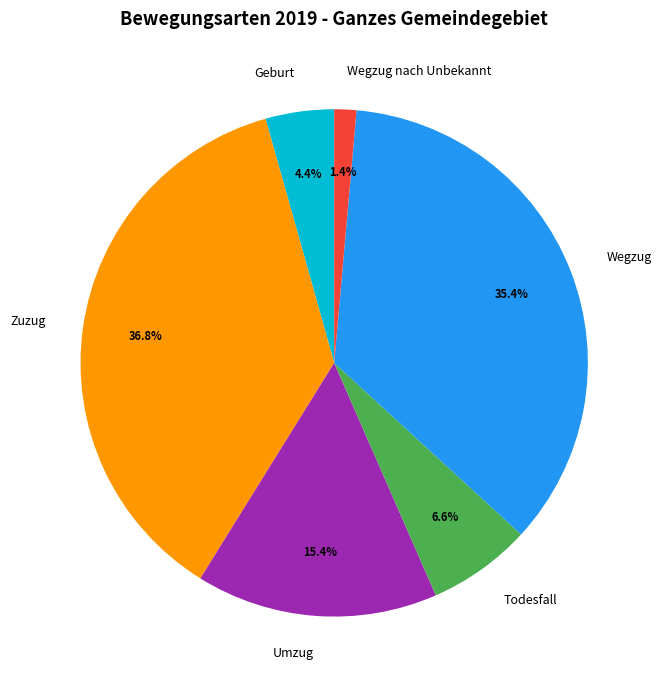

What is the total percentage of Umzug and Geburt?

19.8%